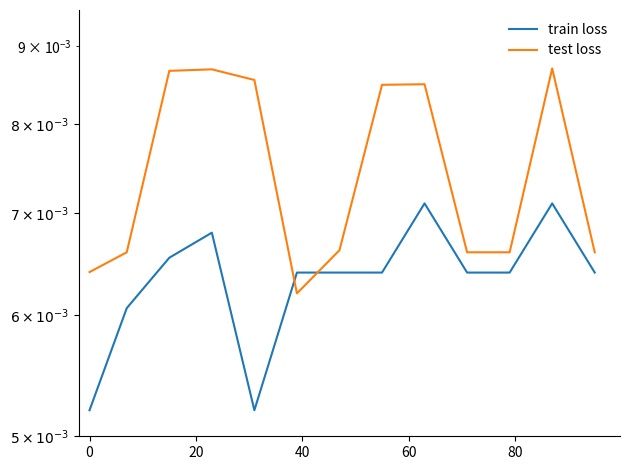

After their last crossing, which series has the higher values: test loss or train loss?

test loss